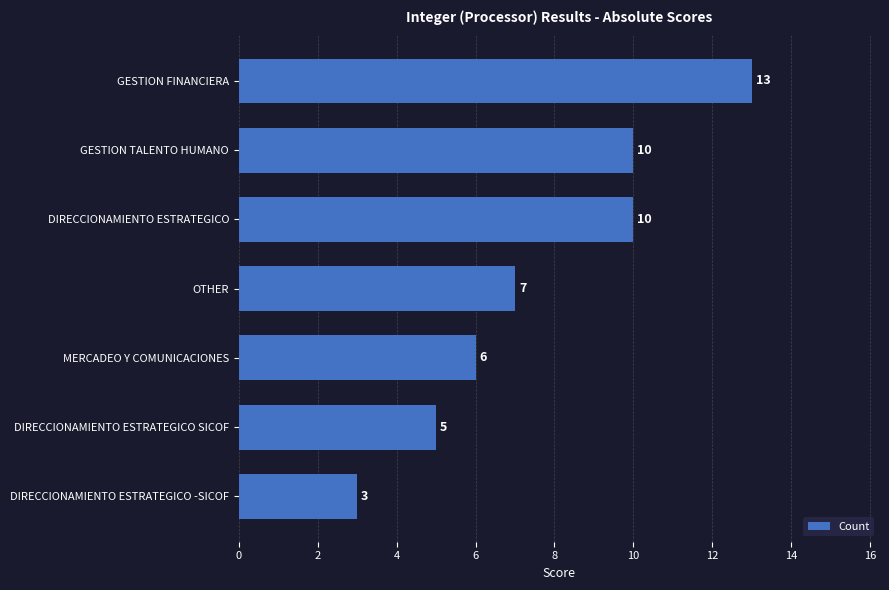

Is it true that the value at GESTION FINANCIERA is 22?

False